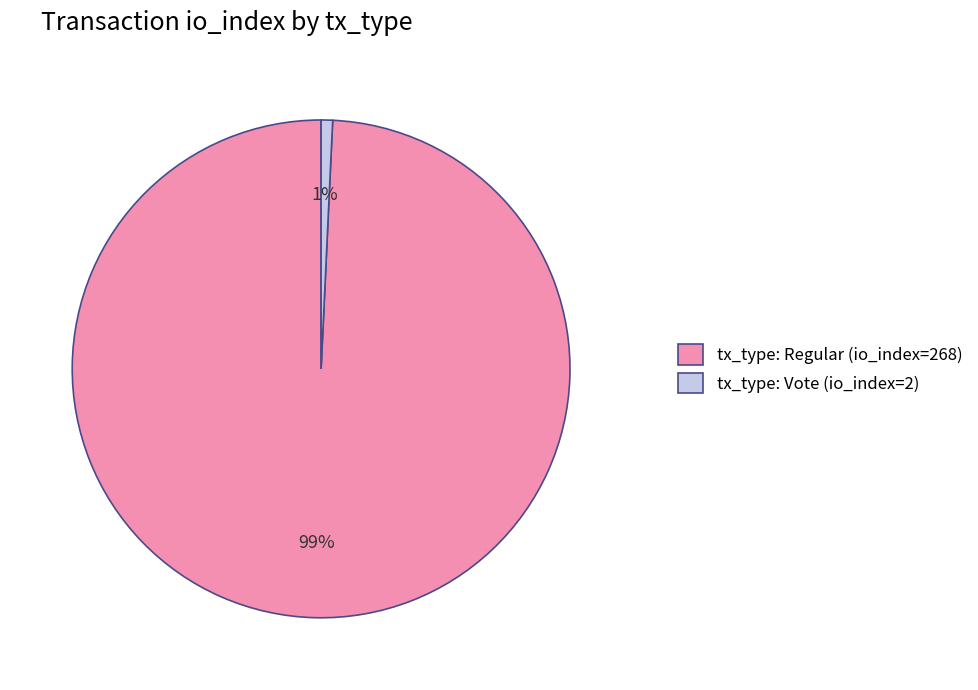

How many segments does this pie chart have?

2